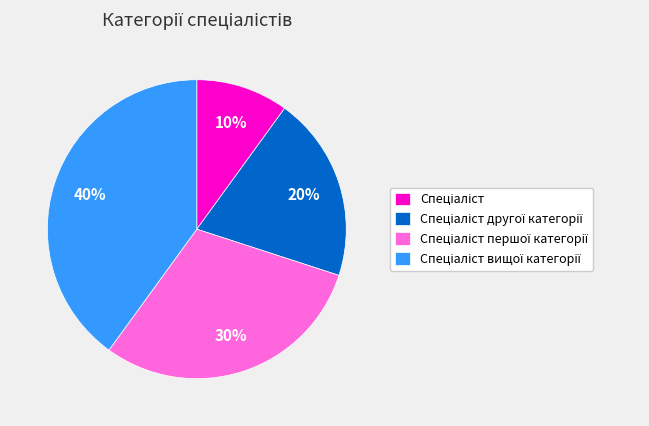

Is there any slice that represents more than half of the pie?

No